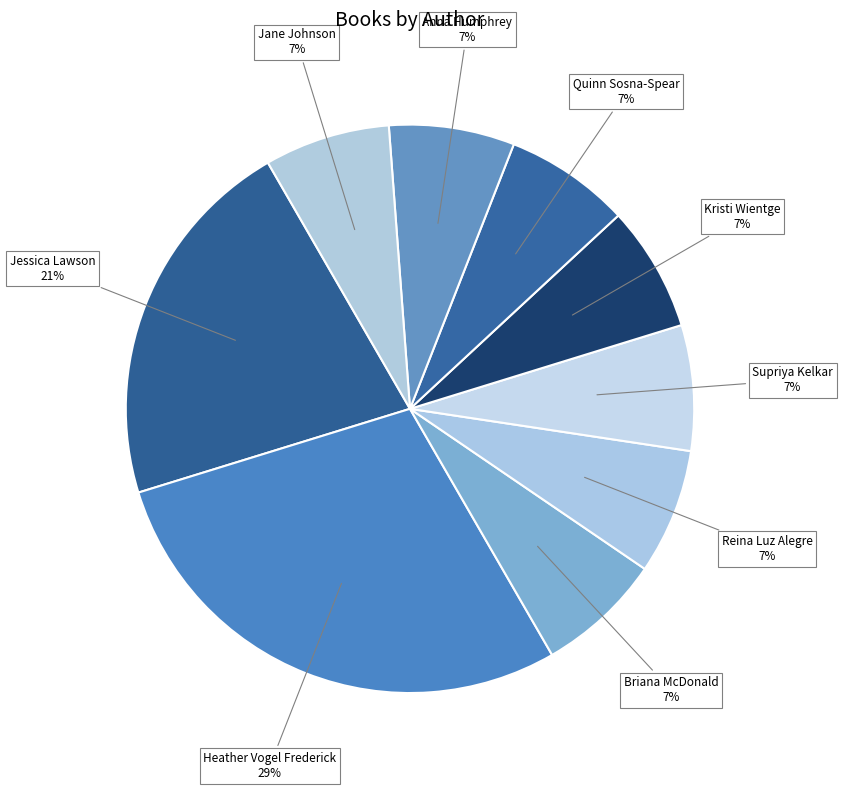

To the nearest percent, what is the combined percentage of Reina Luz Alegre and Briana McDonald?

14%